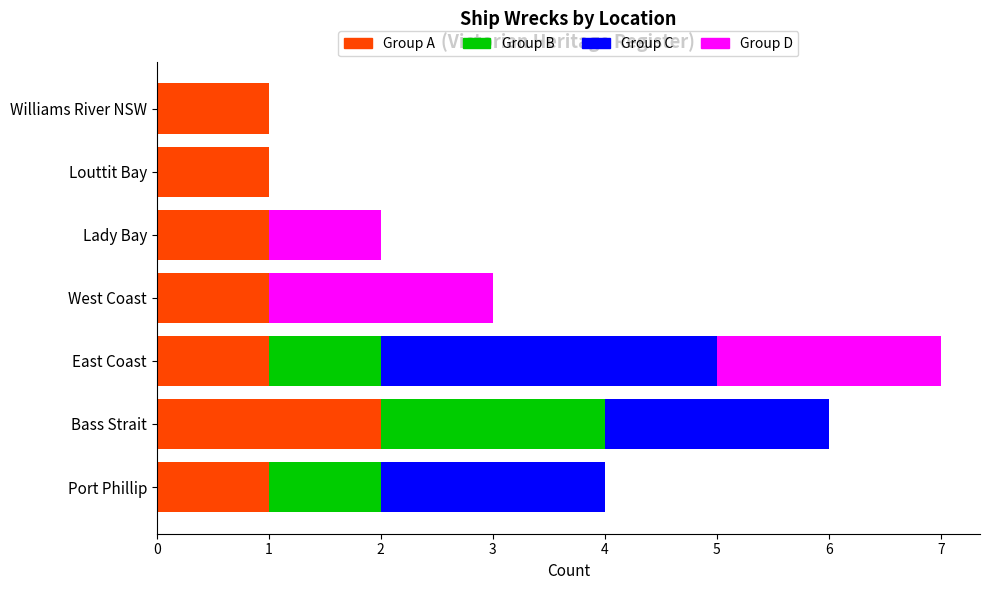

True or false: Group A has a value of 1 at Bass Strait.

False